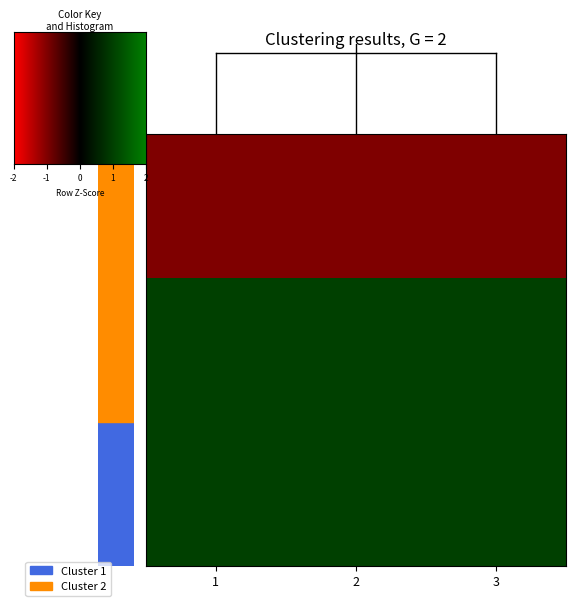

Count the number of data series in this chart.

3